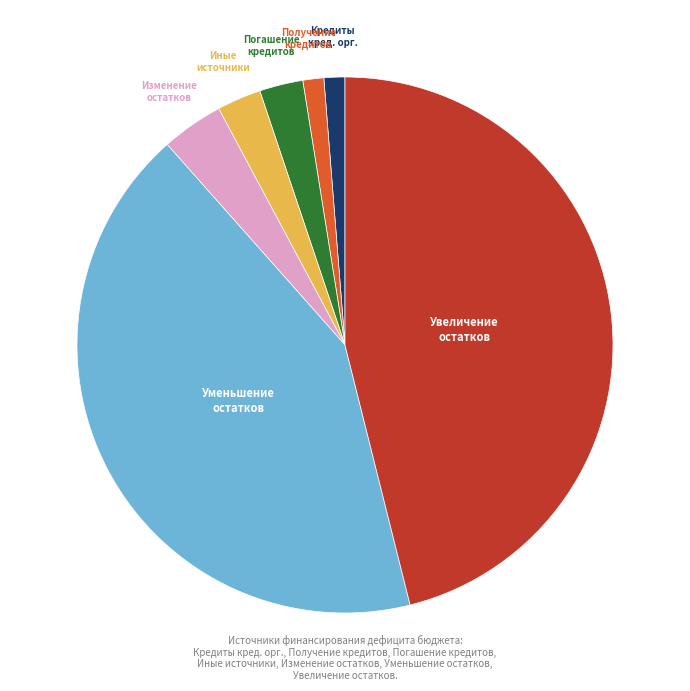

Is there any slice that represents more than half of the pie?

No